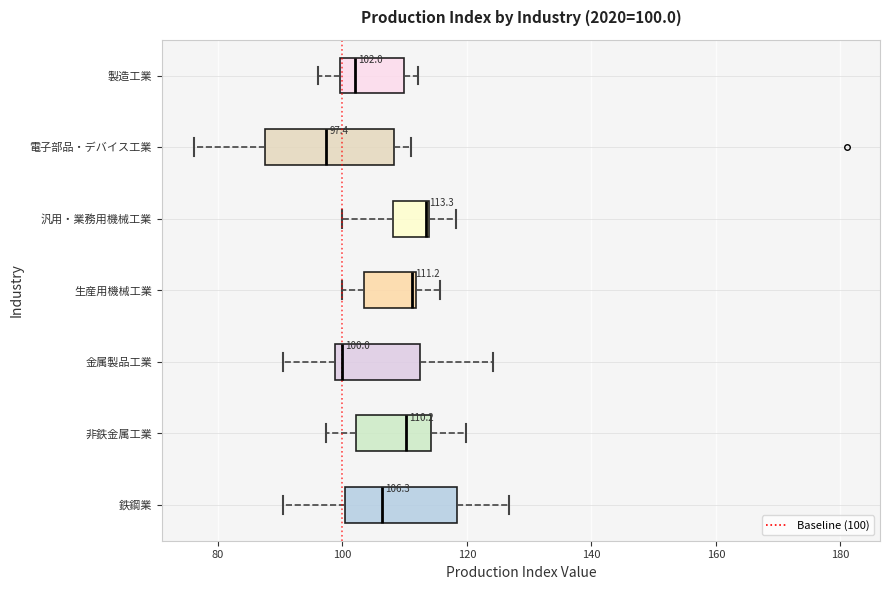

Which box's median line is the furthest to the right?

汎用・業務用機械工業